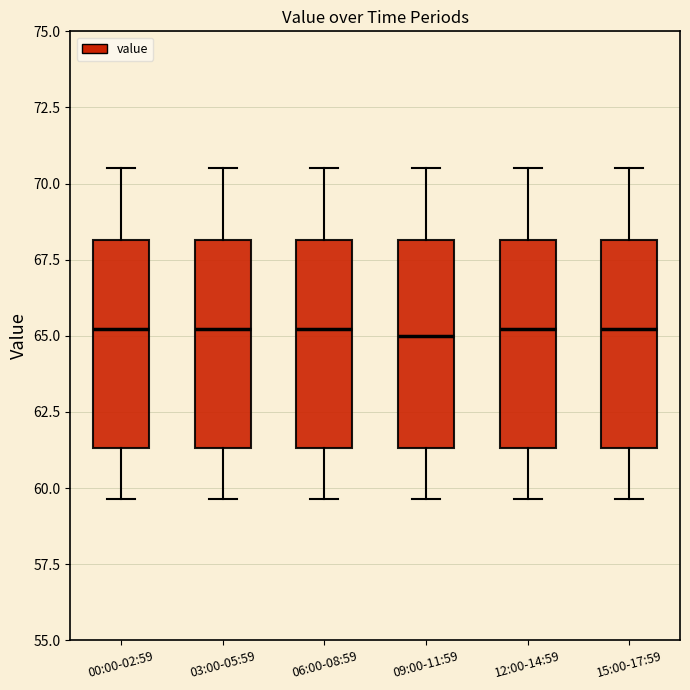

Reading left to right, transcribe this box plot: for each box, give where its median line is, the range the box spans, and where its two whiskers end, as read against the y-axis. The values are not printed on the chart, so give them approximately, as read against the axis.

00:00-02:59: median 65.0, box 61.5 to 68.0, whiskers 59.5 to 70.5
03:00-05:59: median 65.0, box 61.5 to 68.0, whiskers 59.5 to 70.5
06:00-08:59: median 65.0, box 61.5 to 68.0, whiskers 59.5 to 70.5
09:00-11:59: median 65.0, box 61.5 to 68.0, whiskers 59.5 to 70.5
12:00-14:59: median 65.0, box 61.5 to 68.0, whiskers 59.5 to 70.5
15:00-17:59: median 65.0, box 61.5 to 68.0, whiskers 59.5 to 70.5